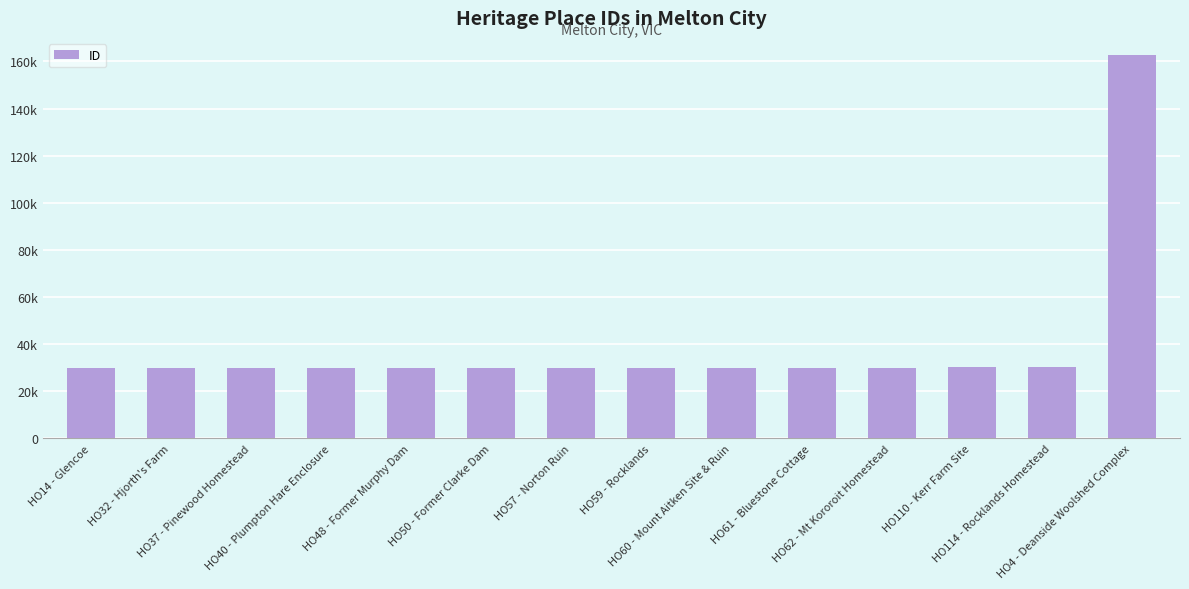

Rank the categories by value from highest to lowest.

HO4 - Deanside Woolshed Complex, HO114 - Rocklands Homestead, HO110 - Kerr Farm Site, HO62 - Mt Kororoit Homestead, HO61 - Bluestone Cottage, HO60 - Mount Aitken Site & Ruin, HO59 - Rocklands, HO57 - Norton Ruin, HO50 - Former Clarke Dam, HO48 - Former Murphy Dam, HO40 - Plumpton Hare Enclosure, HO37 - Pinewood Homestead, HO32 - Hjorth's Farm, HO14 - Glencoe